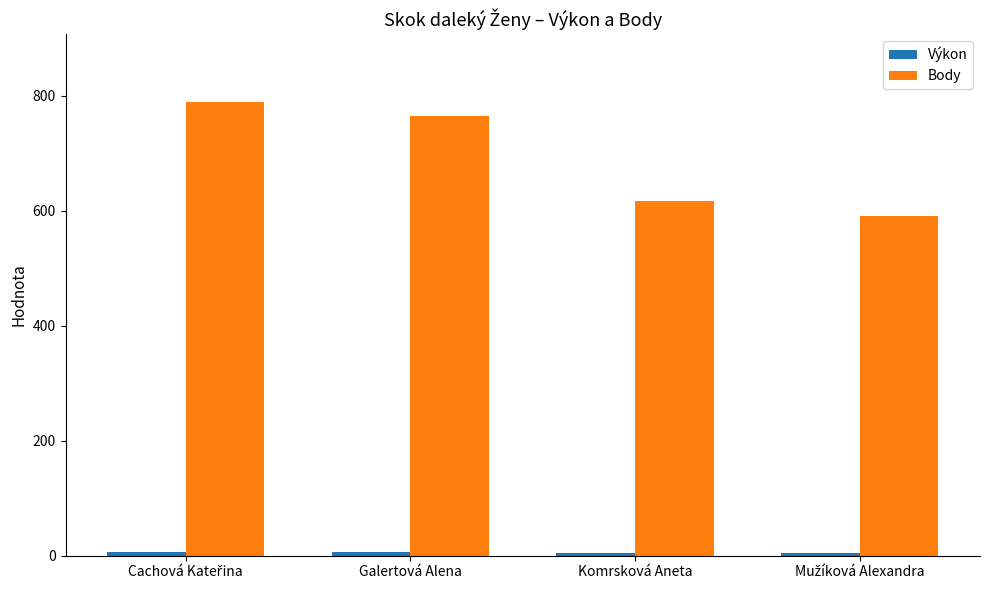

At how many categories does at least one series exceed 326?

4